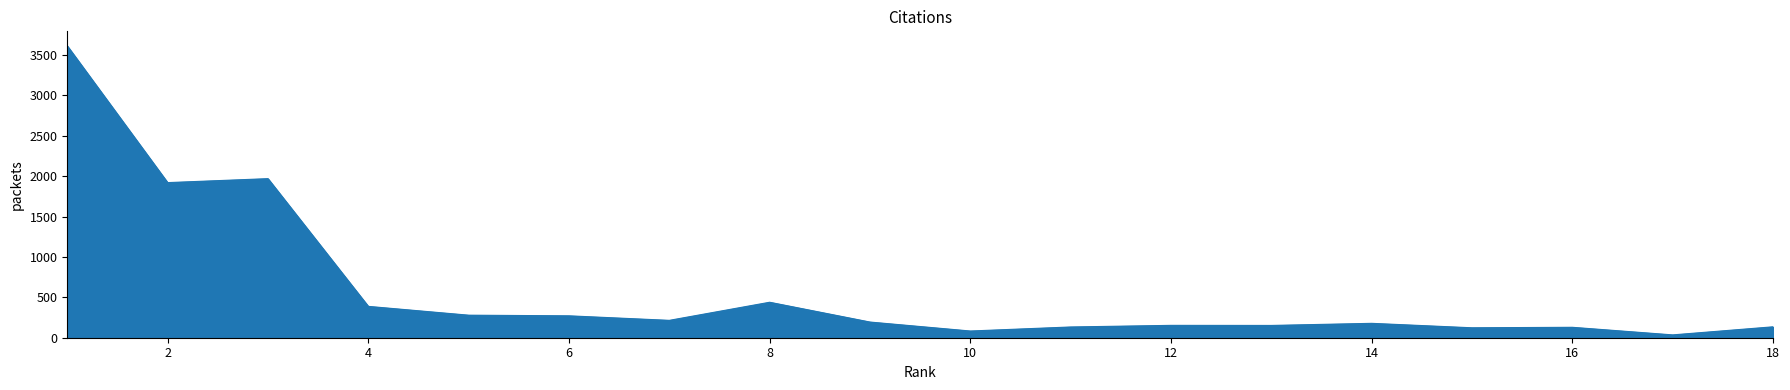

What is the difference between the maximum and minimum values?

3577